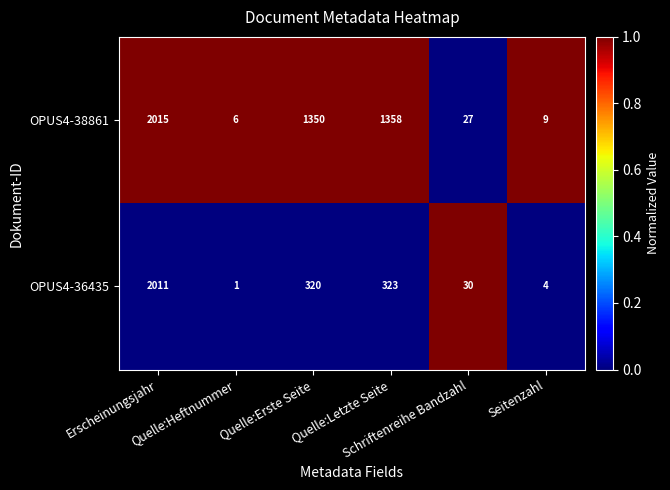

What is the sum of all OPUS4-38861 values?

4765